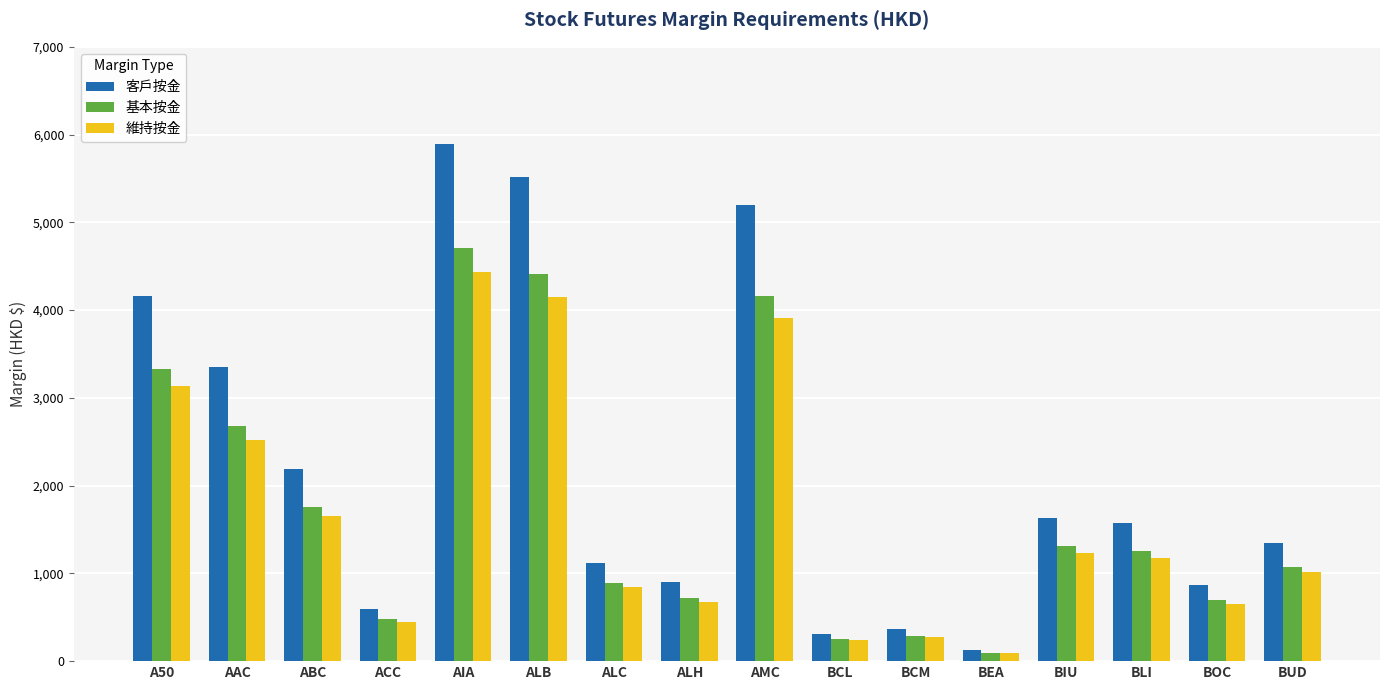

At which category does the chart reach its minimum across all series?

BEA